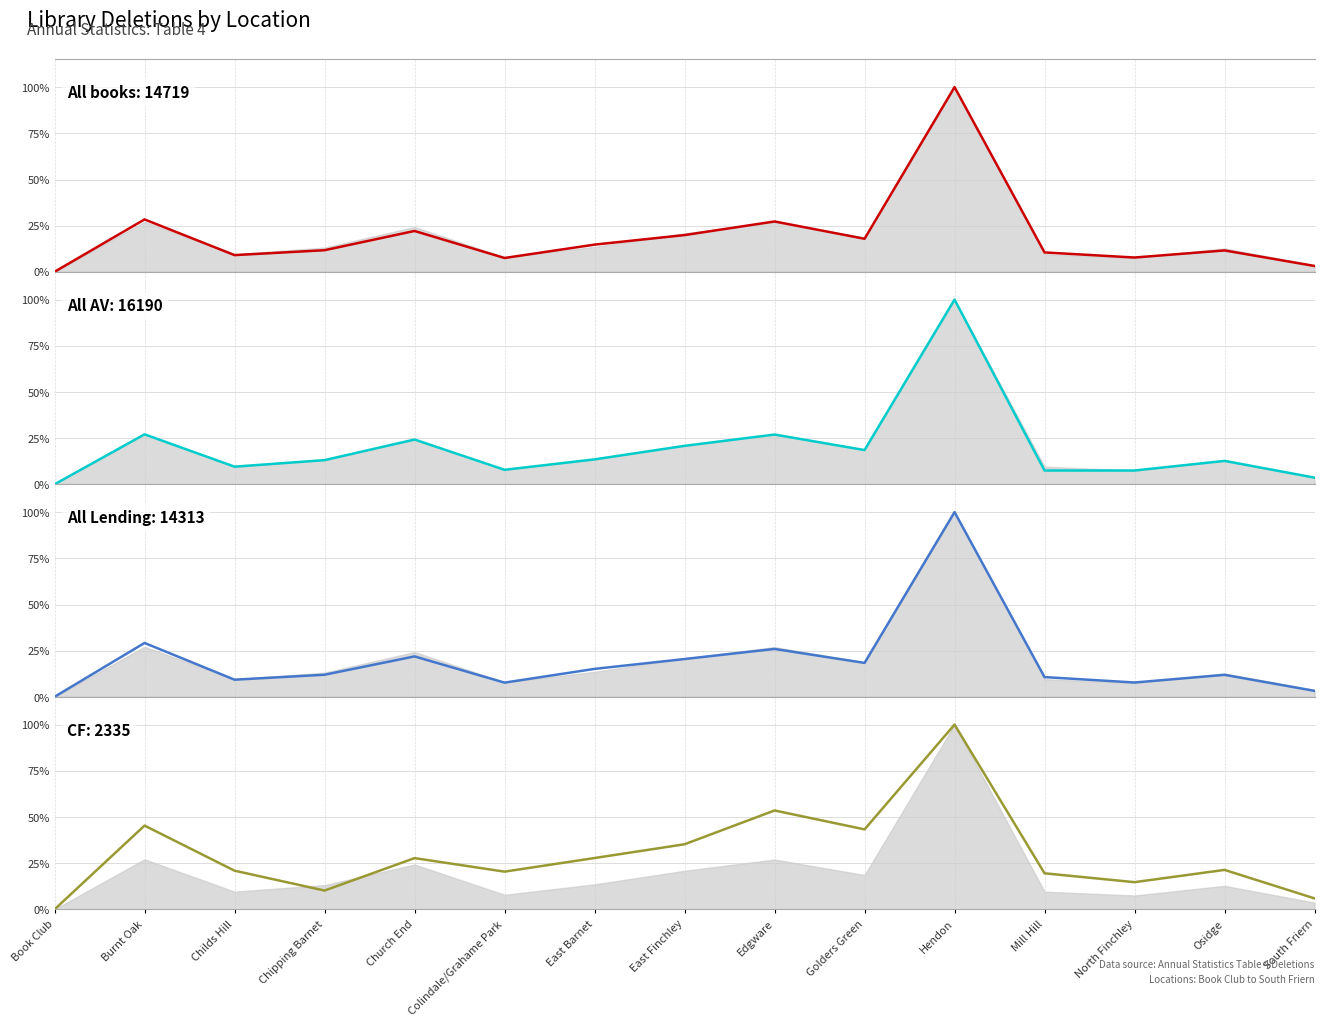

What are all the series names shown in the legend?

All books, All AV, All Lending, CF